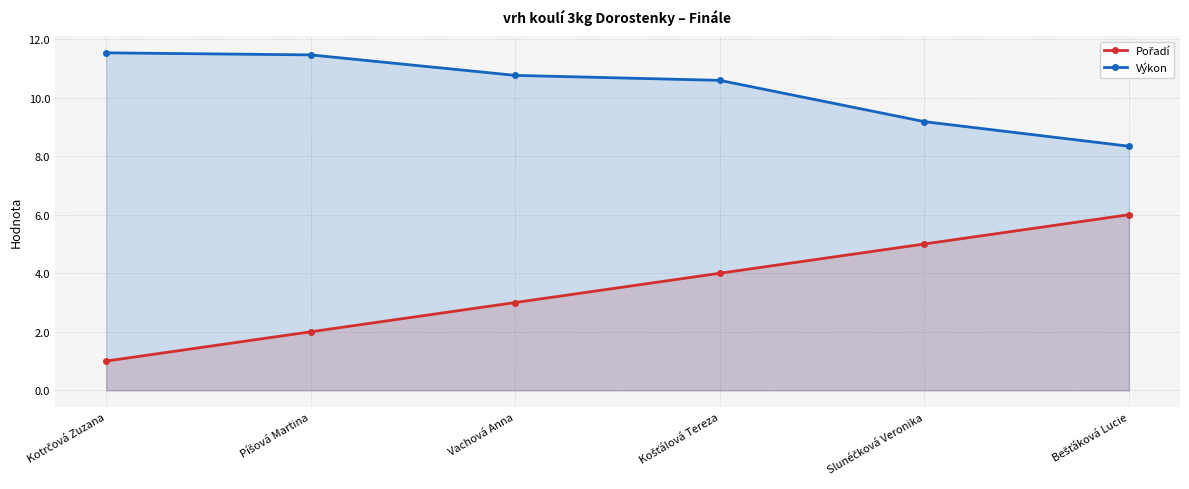

What is the difference between the highest and lowest values at Košťálová Tereza?

6.6